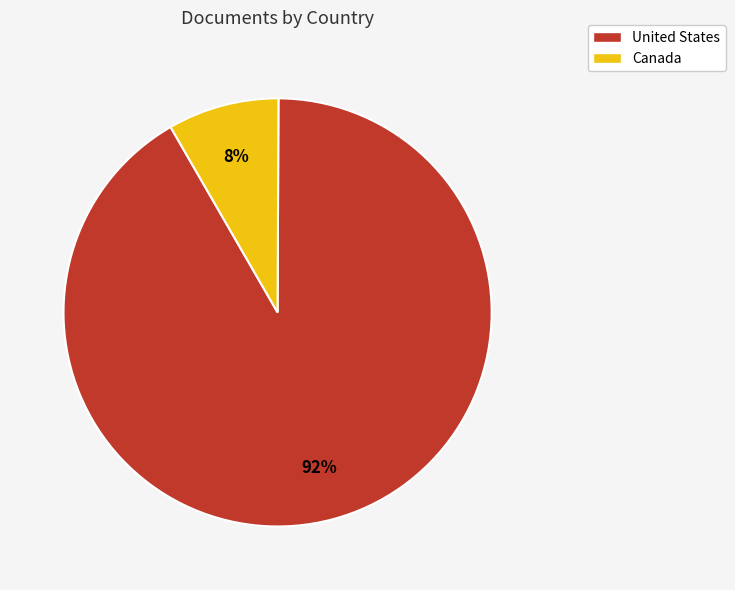

Is the sum of Canada and United States greater than half?

Yes